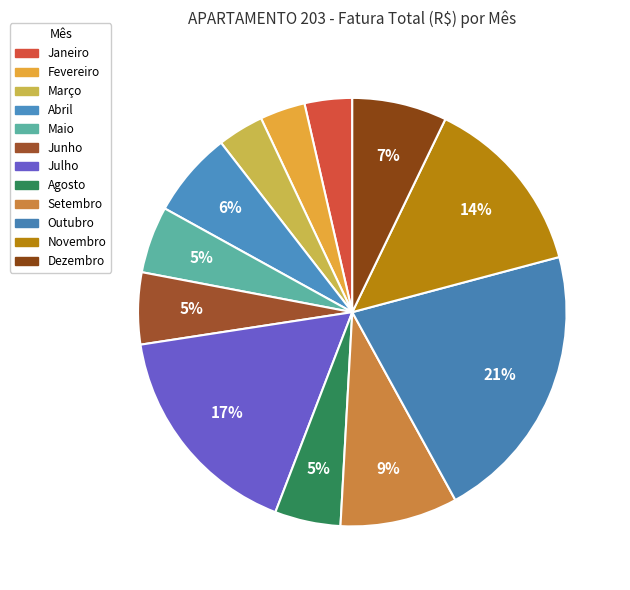

Count the number of slices in the pie.

12